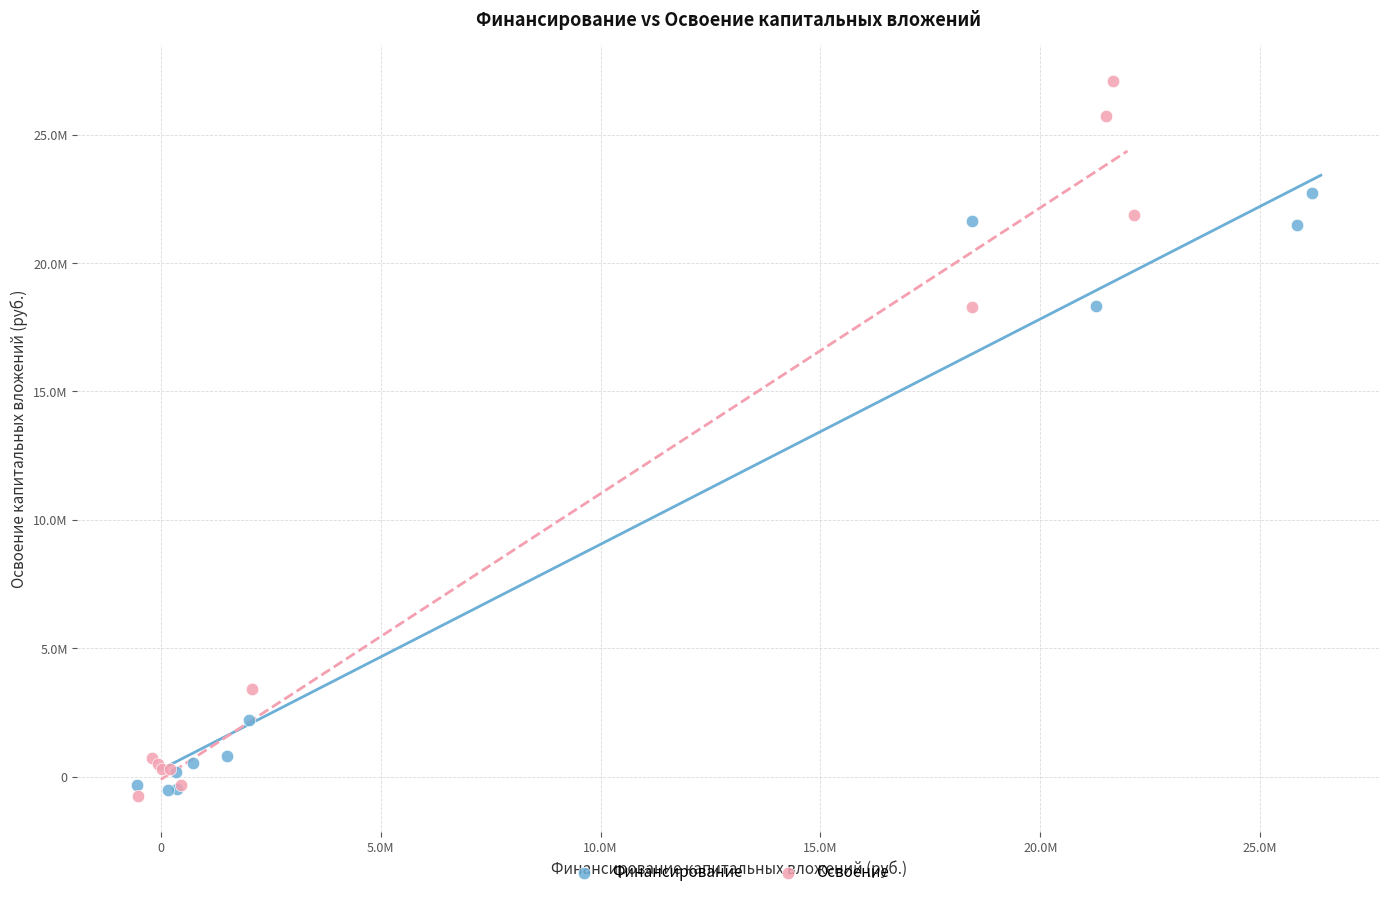

Which series has the largest Y range (max minus min)?

Освоение